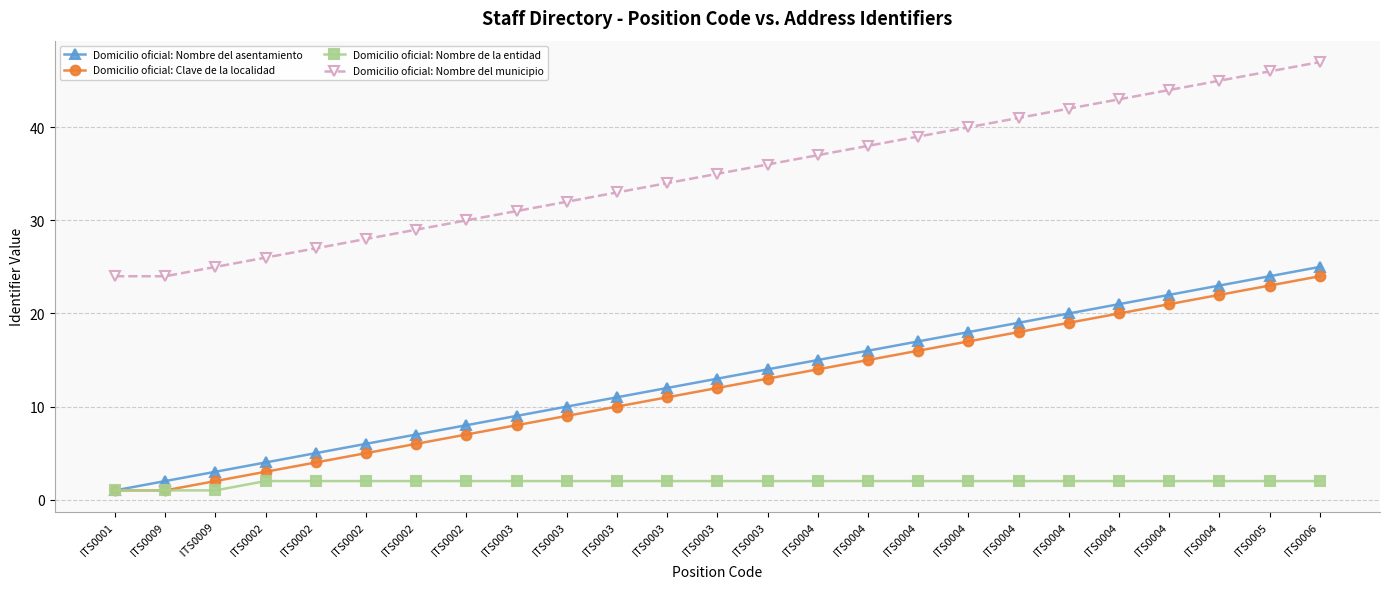

How many lines are shown in the chart?

4